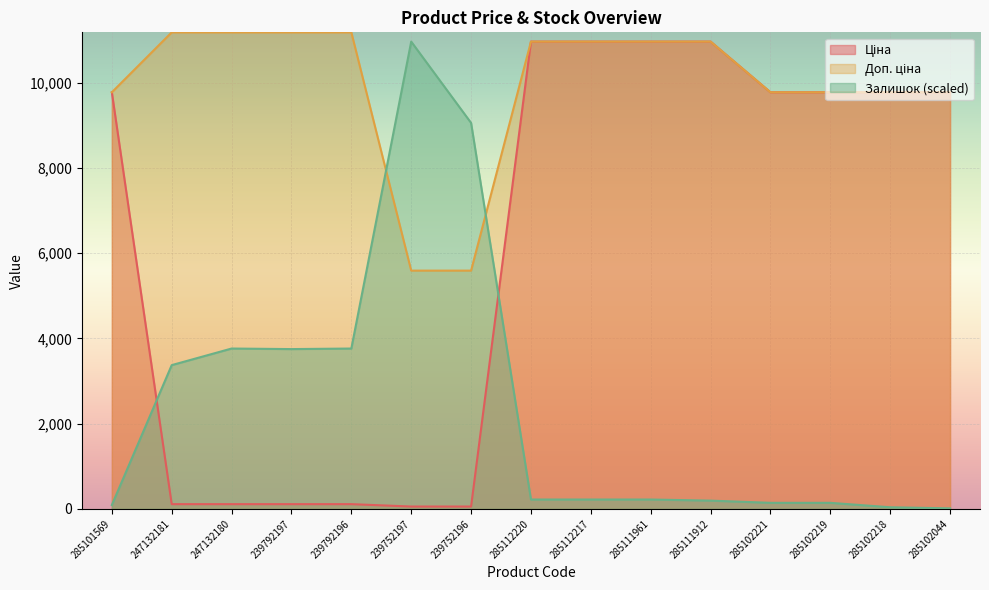

At how many categories does at least one series exceed 2868?

15